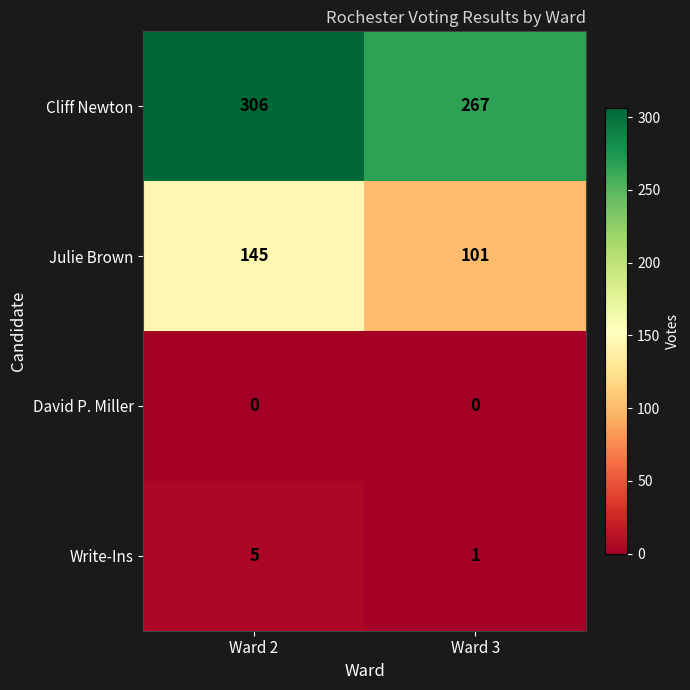

True or false: Write-Ins has a value of 5 at Ward 2.

True